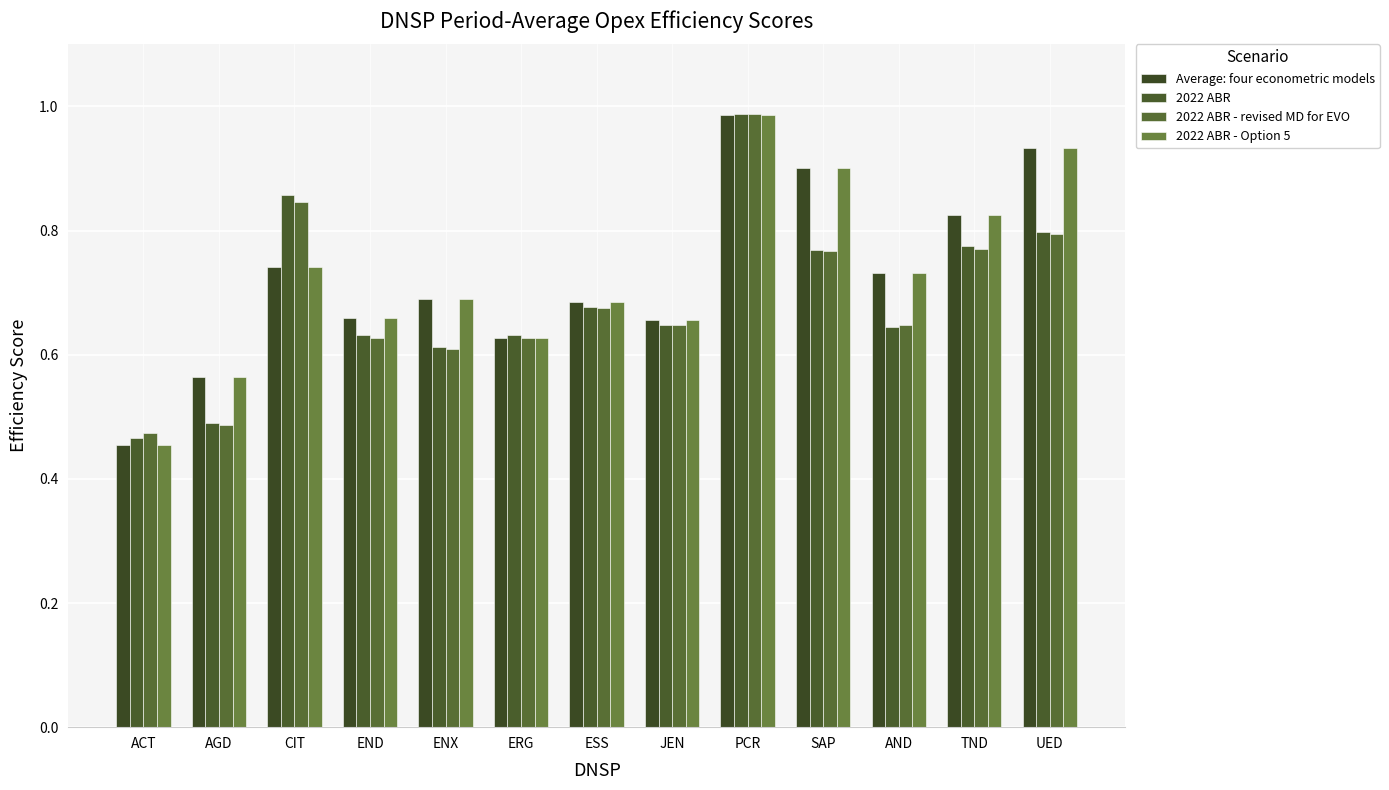

Is the value of Average: four econometric models at ACT greater than the value of 2022 ABR - Option 5 at JEN?

No